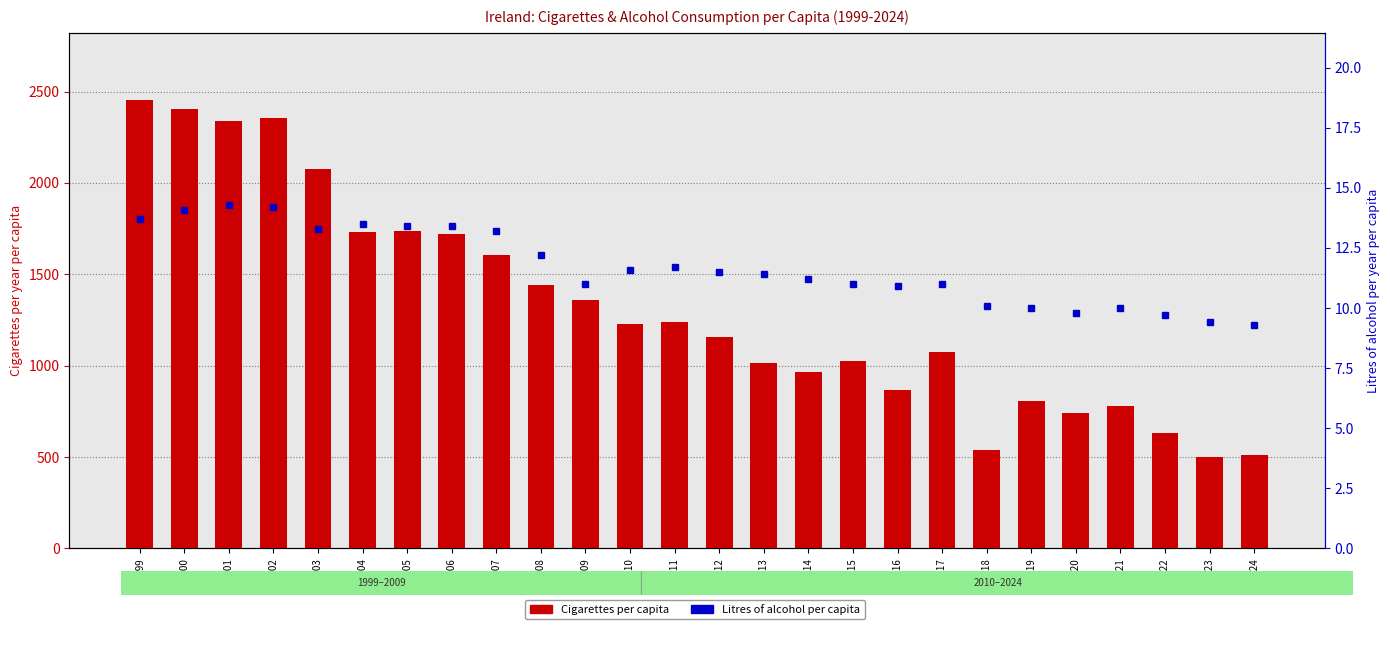

At which category is the sum across all series the highest?

1999